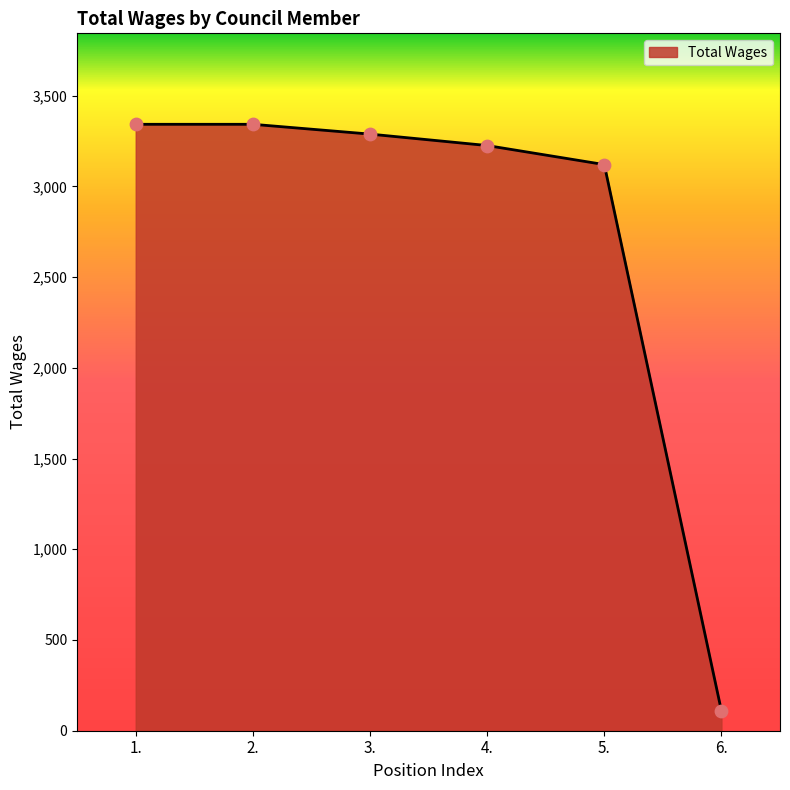

Between 2. and 3., which is larger?

2.